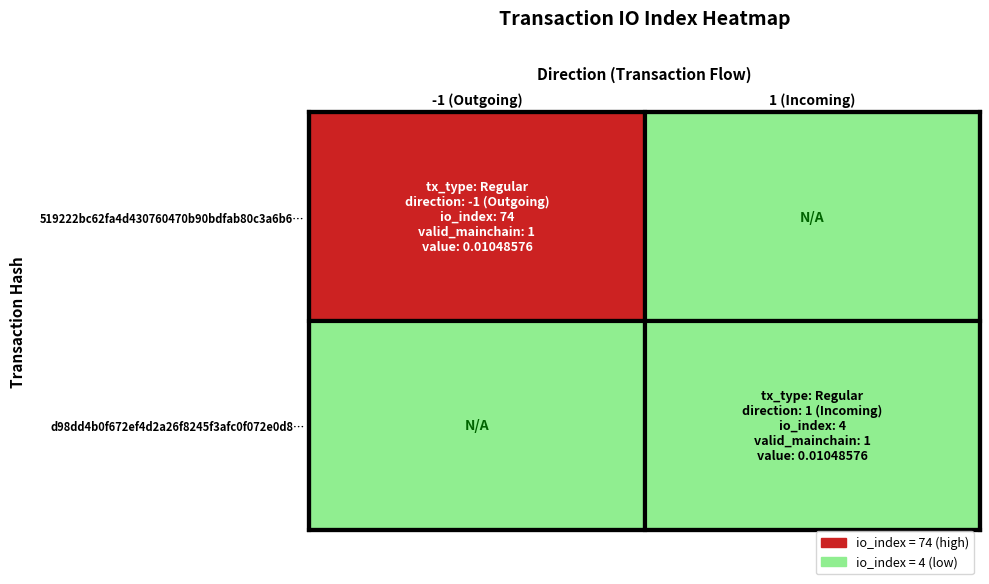

Reading left to right, what are all the values shown in this chart?

519222bc62fa4d430760470b90bdfab80c3a6b6: direction=-1	io_index=74
d98dd4b0f672ef4d2a26f8245f3afc0f072e0d8: direction=1	io_index=4